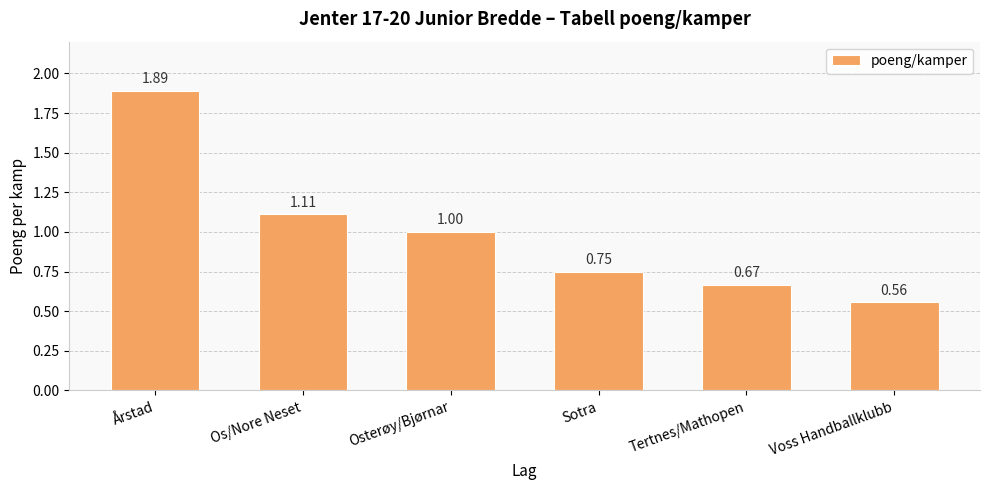

How many series are shown in this chart?

1